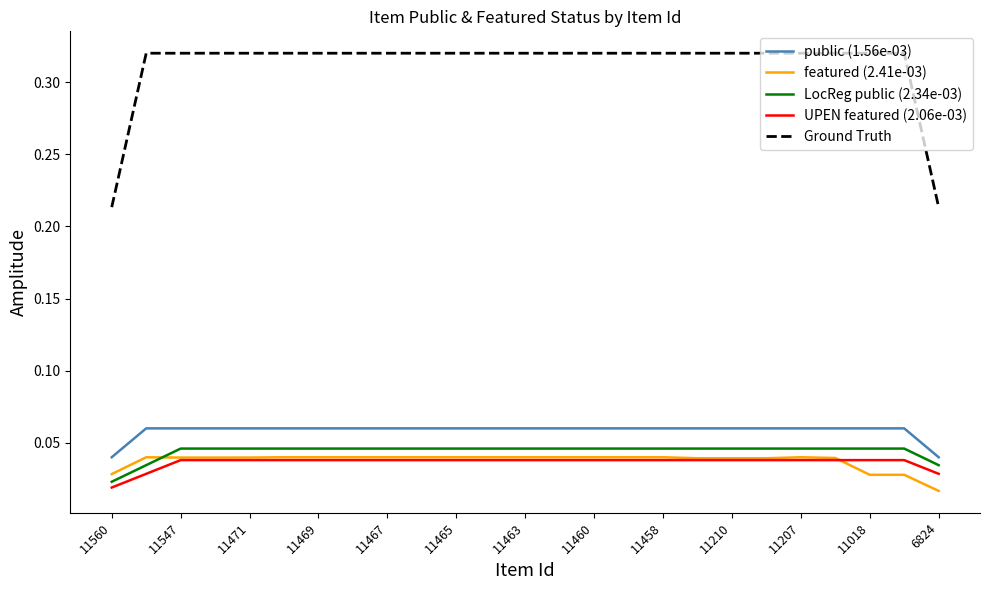

True or false: featured (2.41e-03) and public (1.56e-03) cross at least once.

False